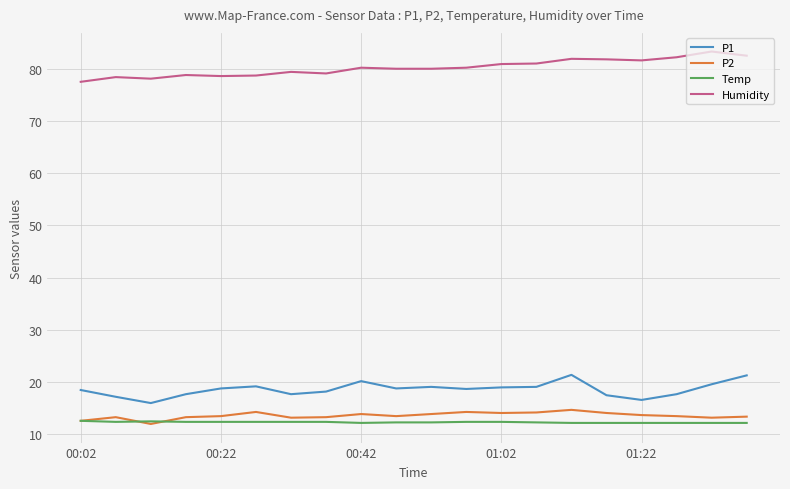

What is the difference between the maximum and minimum values in the P2 series?

2.7